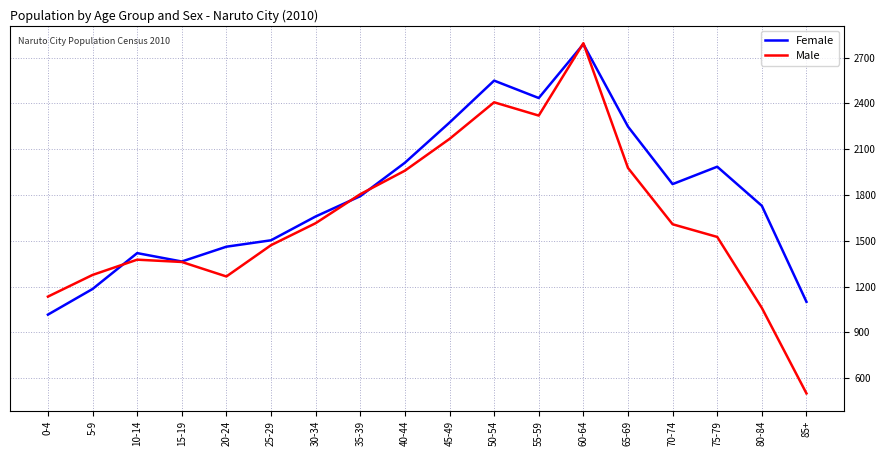

Is the value of Female at 85+ greater than the value of Male at 75-79?

No